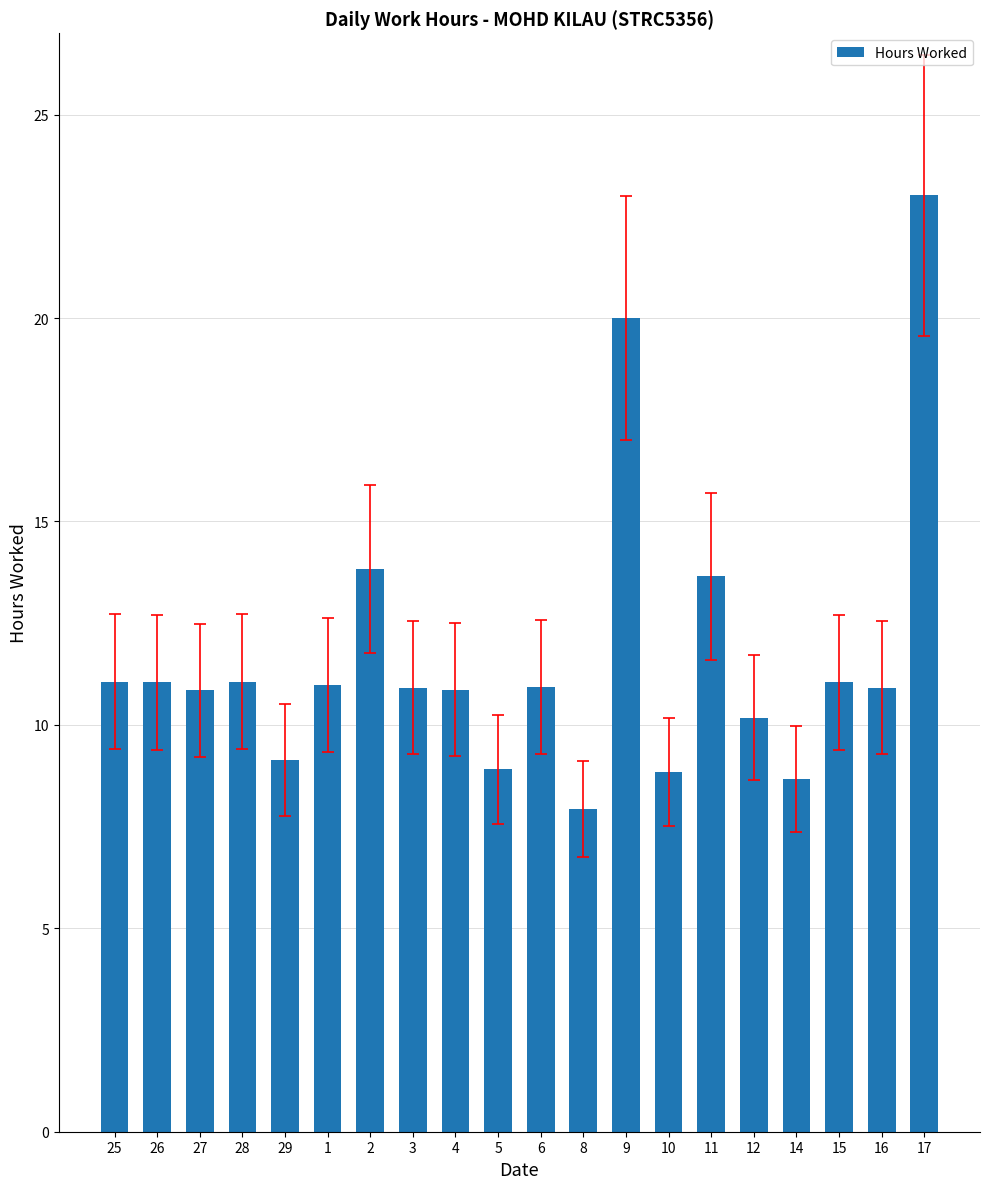

What position from the left is 15?

18